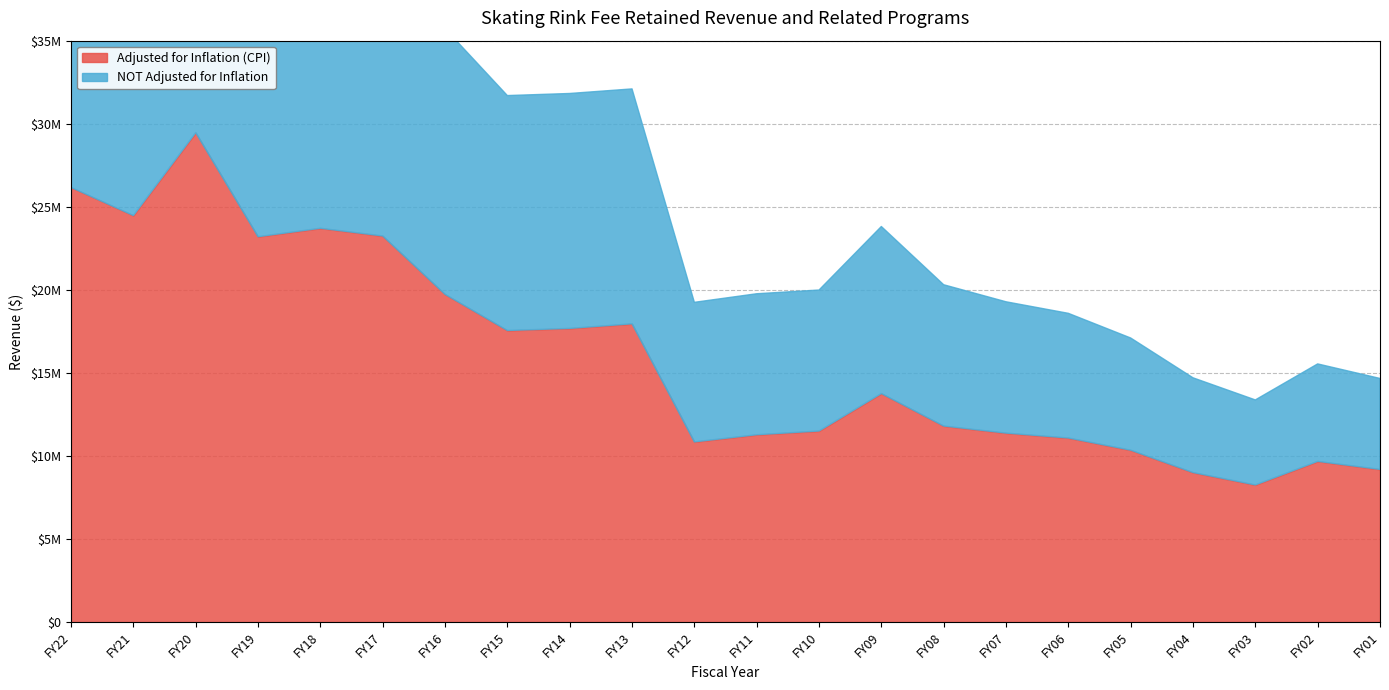

True or false: Adjusted for Inflation (CPI) has more than 2 points higher than both neighbors.

True